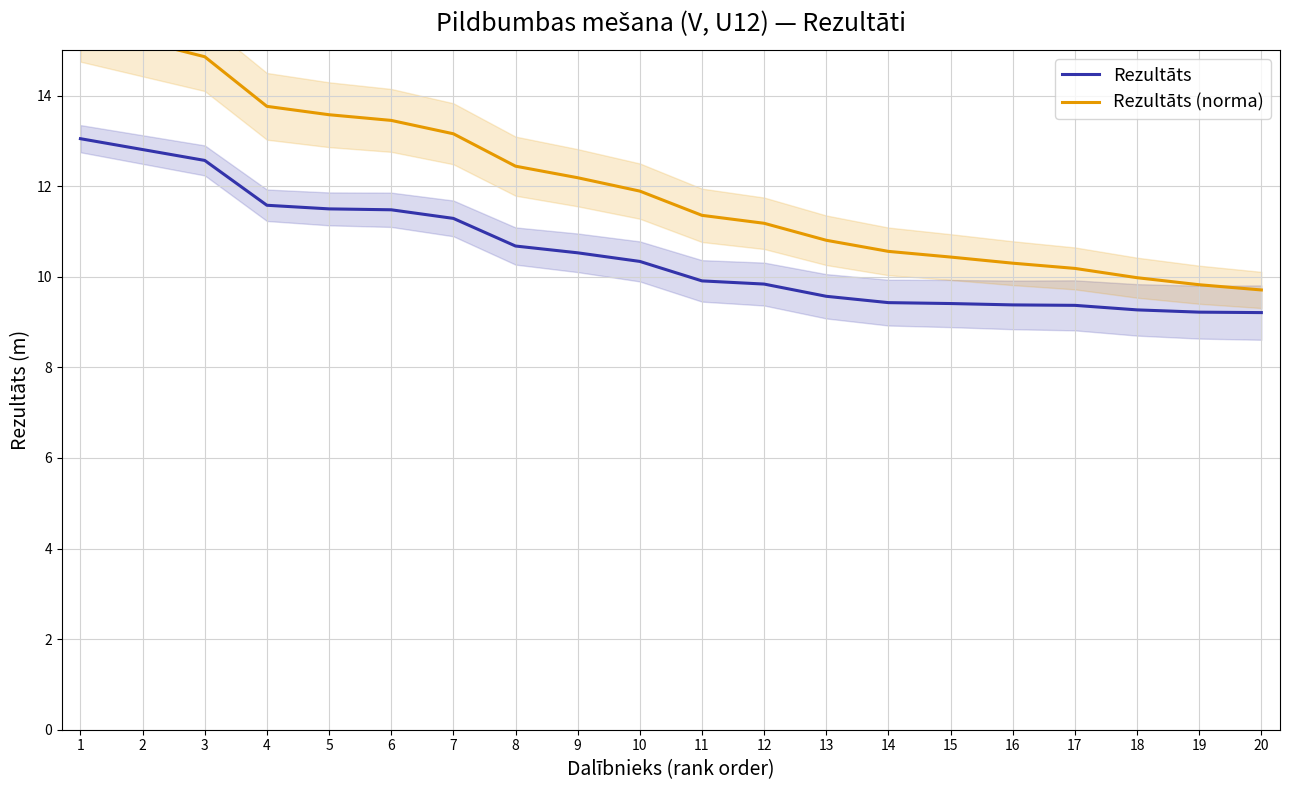

At which label is Rezultāts (norma) closest to 12?

10